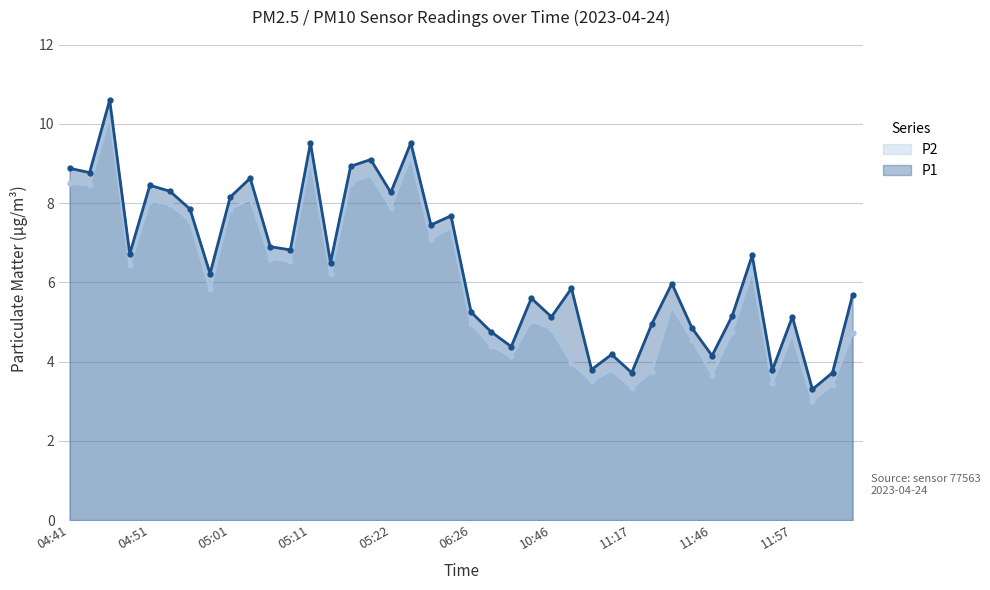

In P2, how many points are higher than both neighbors (excluding endpoints)?

12